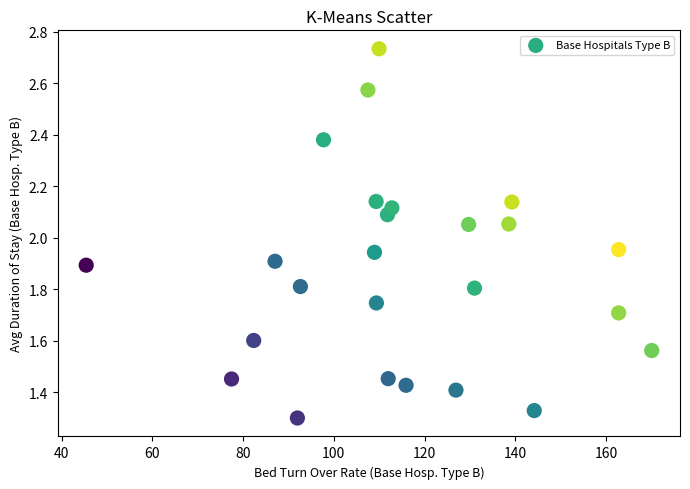

What is the range of X values (max minus min)?

124.6